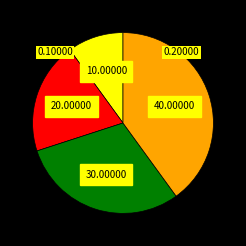

Is there any slice that represents more than half of the pie?

No